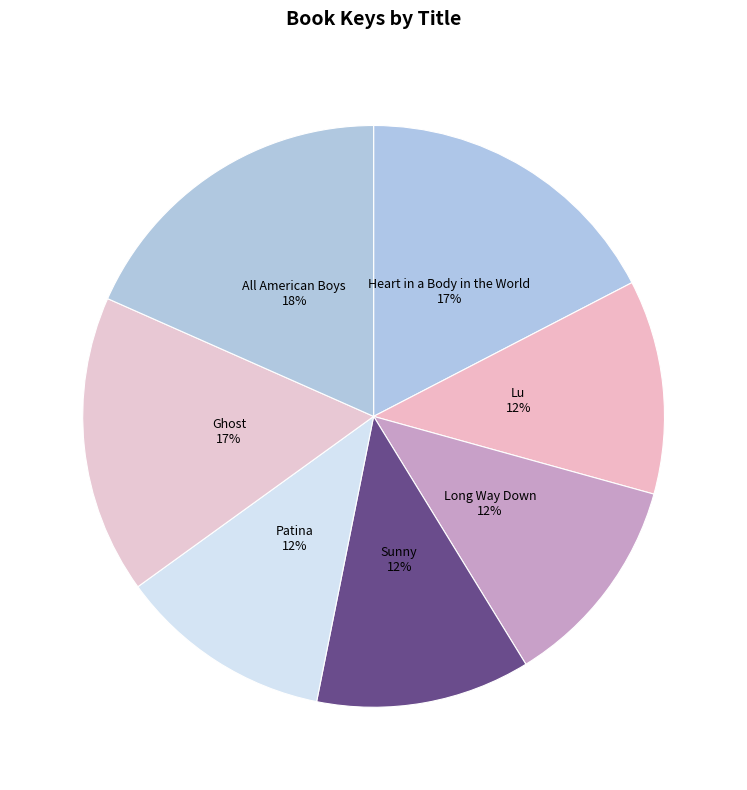

Does Sunny account for over 50% of the chart?

No